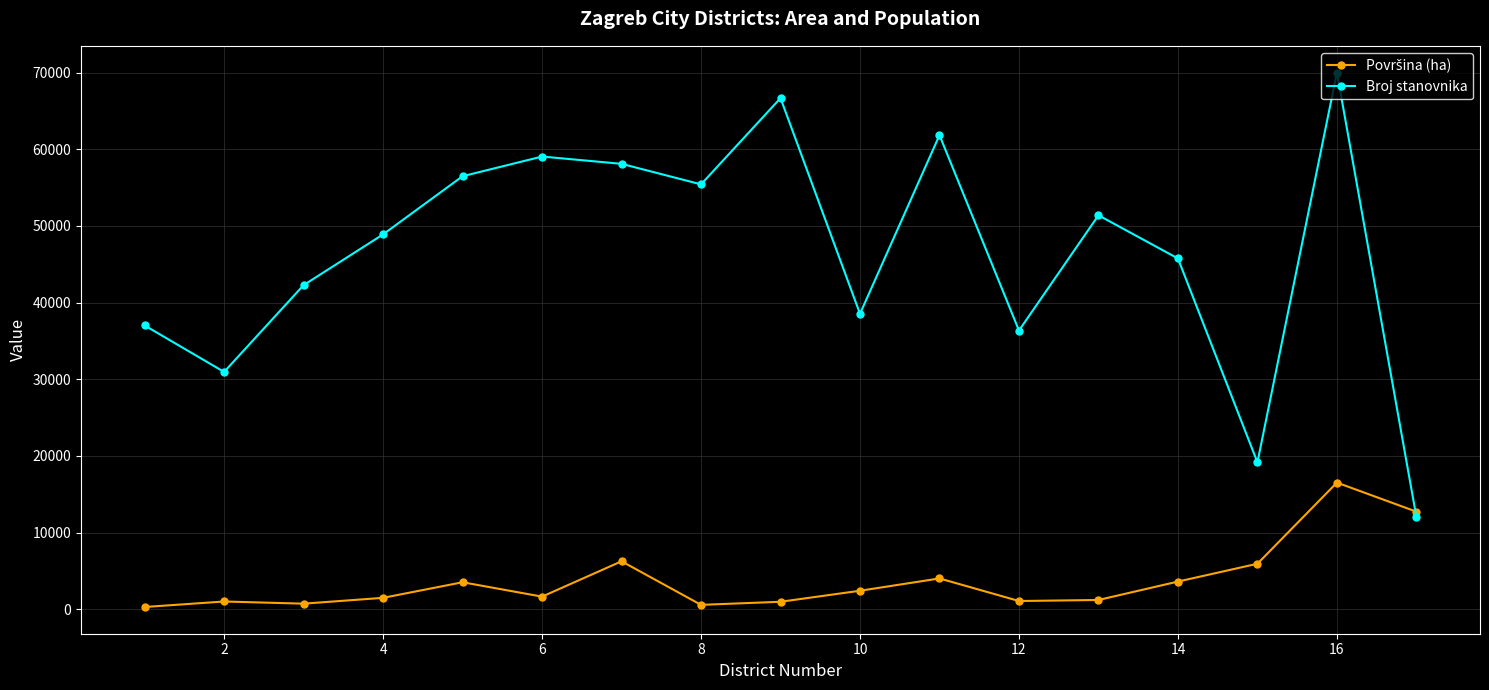

Is this an area chart (filled region under the line)?

No